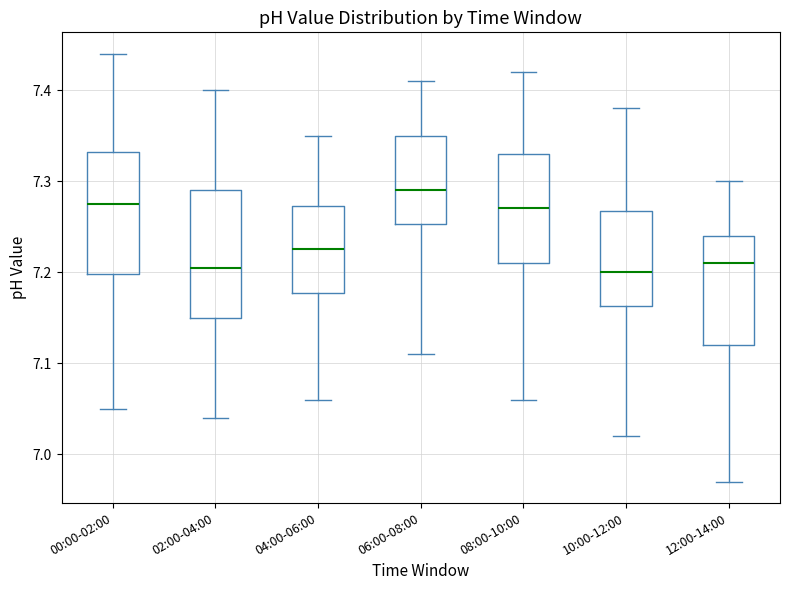

Where does the median line of the box for 12:00-14:00 sit on the y-axis? The values are not printed on the chart, so give them approximately, as read against the axis.

7.21